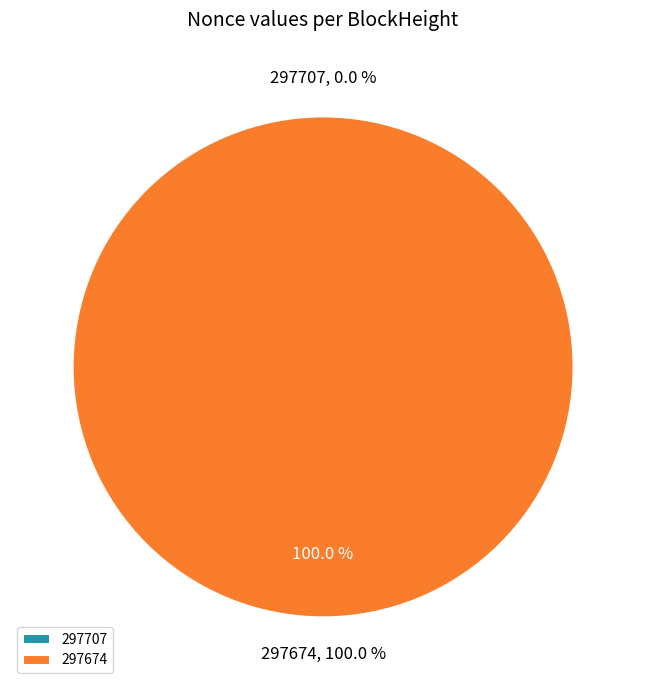

What portion of the pie excludes 297707?

100.0%